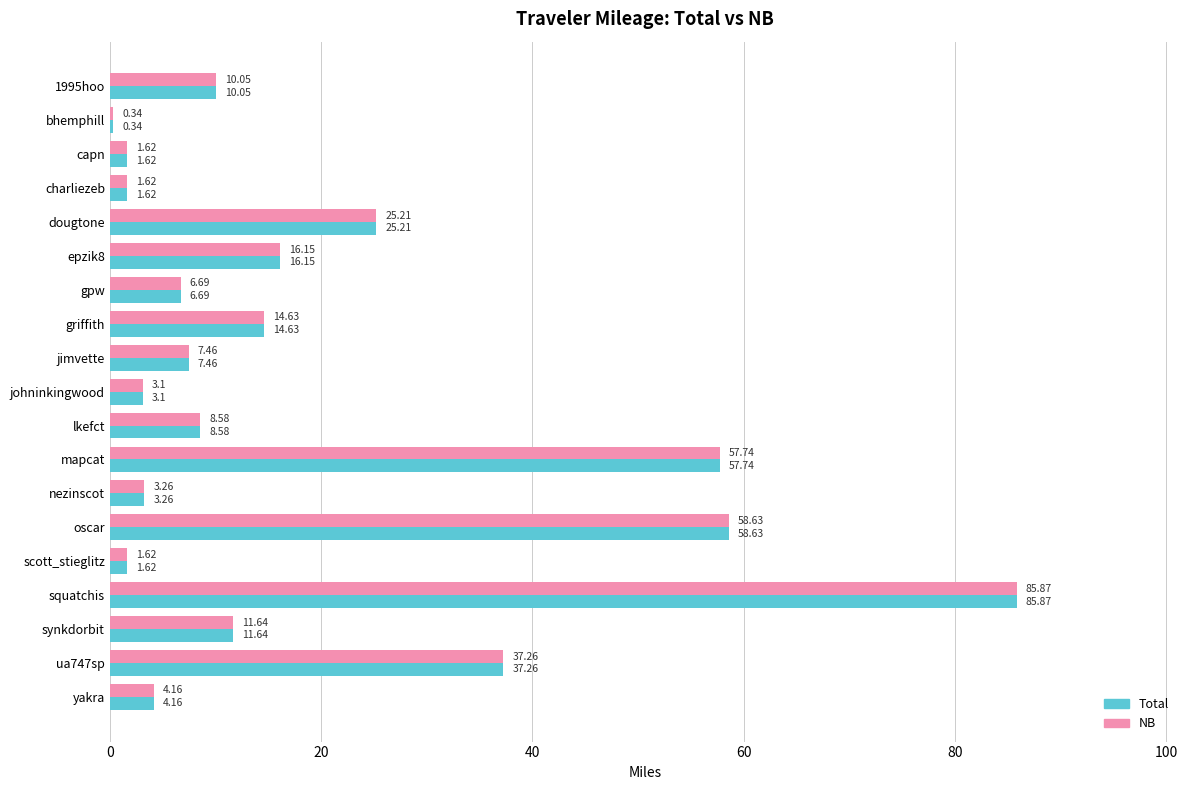

Where is Total nearest to the value 43?

ua747sp